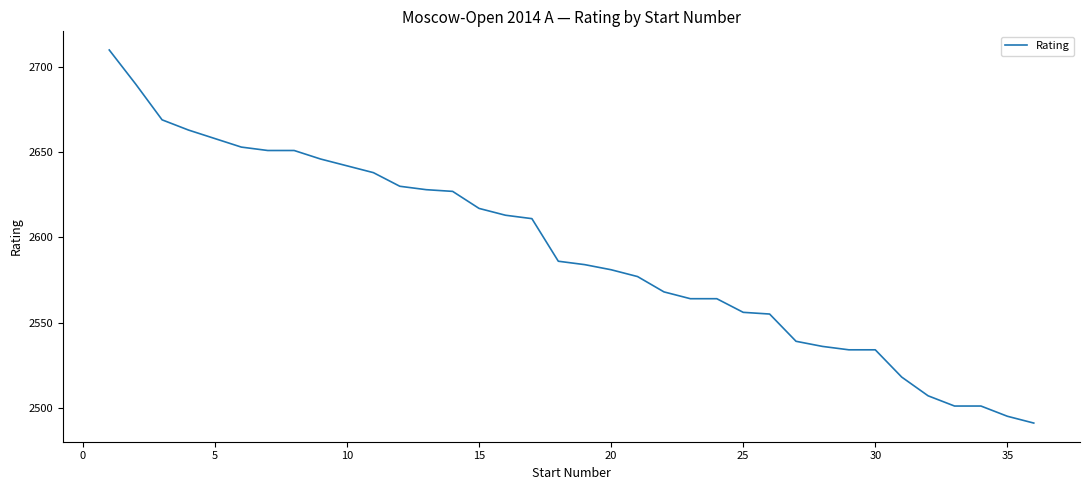

What is the difference between the maximum and second lowest values?

215